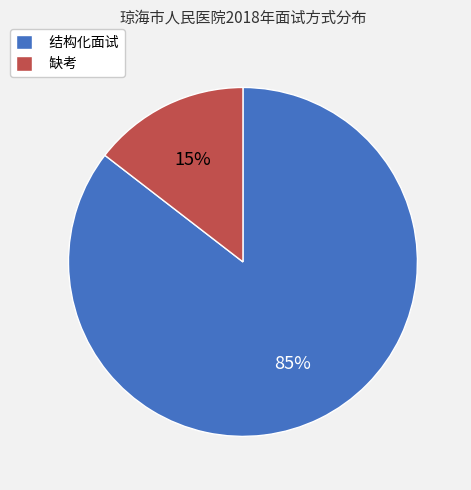

To the nearest percent, what percentage of the pie is 缺考?

15%